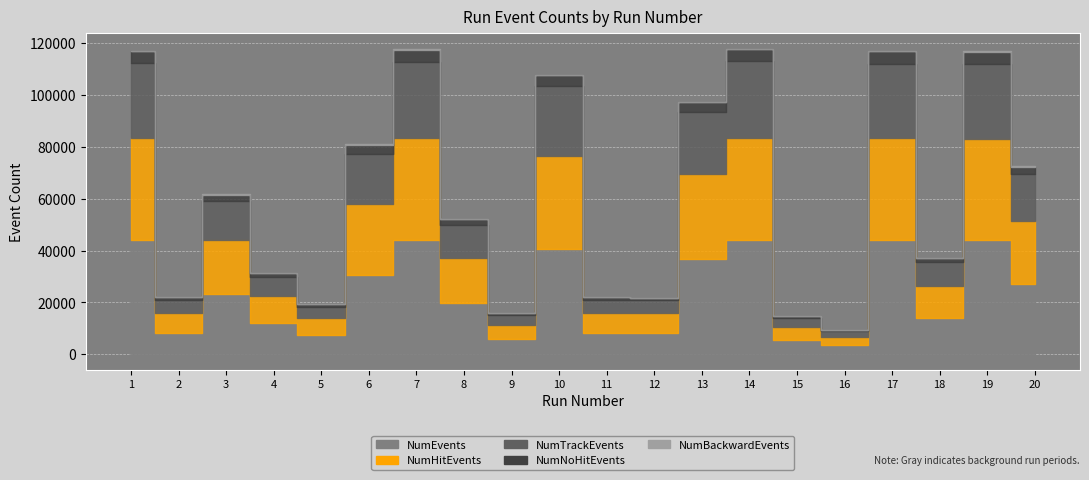

Which series has the largest total across all categories?

NumEvents